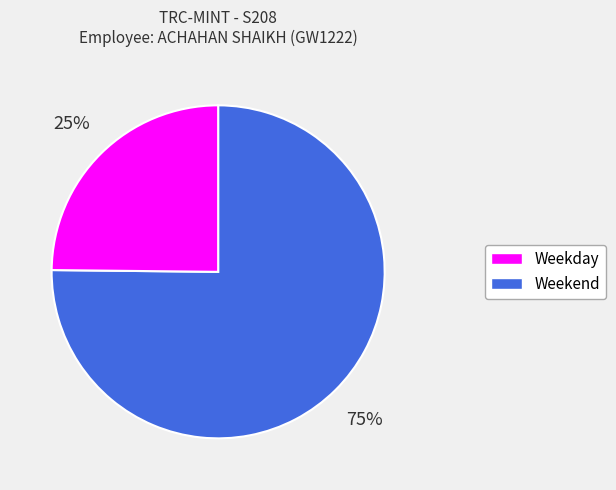

To the nearest percent, what is the average slice percentage?

50%